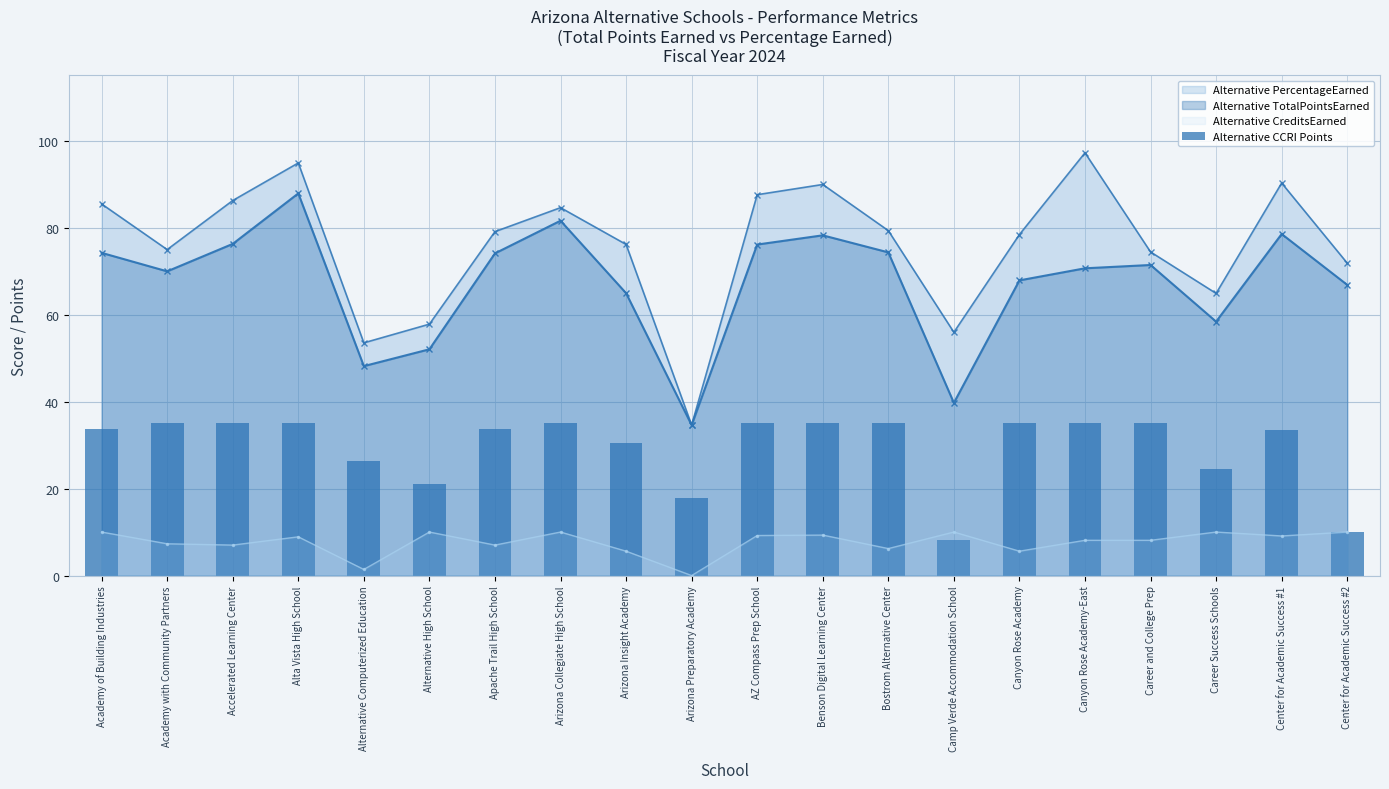

Does the chart contain any negative values?

No